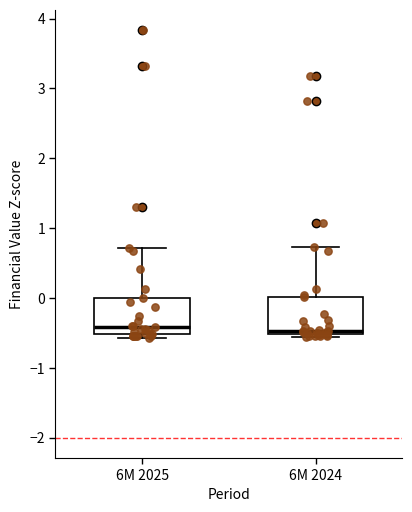

Reading left to right, transcribe this box plot: for each box, give where its median line is, the range the box spans, and where its two whiskers end, as read against the y-axis. The values are not printed on the chart, so give them approximately, as read against the axis.

6M 2025: median -0.4, box -0.5 to 0.0, whiskers -0.6 to 0.7
6M 2024: median -0.5 (just above the box's lower edge), box -0.5 to 0.0, whiskers -0.6 to 0.7